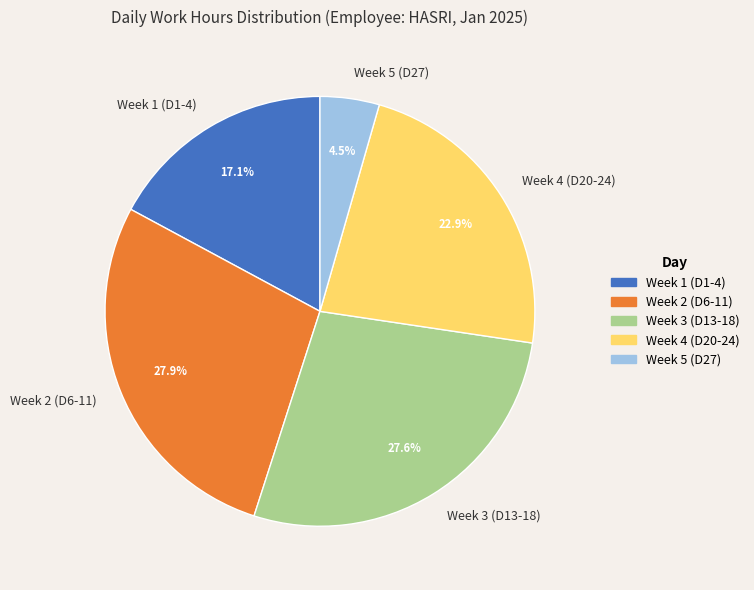

What is the smallest slice in the pie chart?

Week 5 (D27)